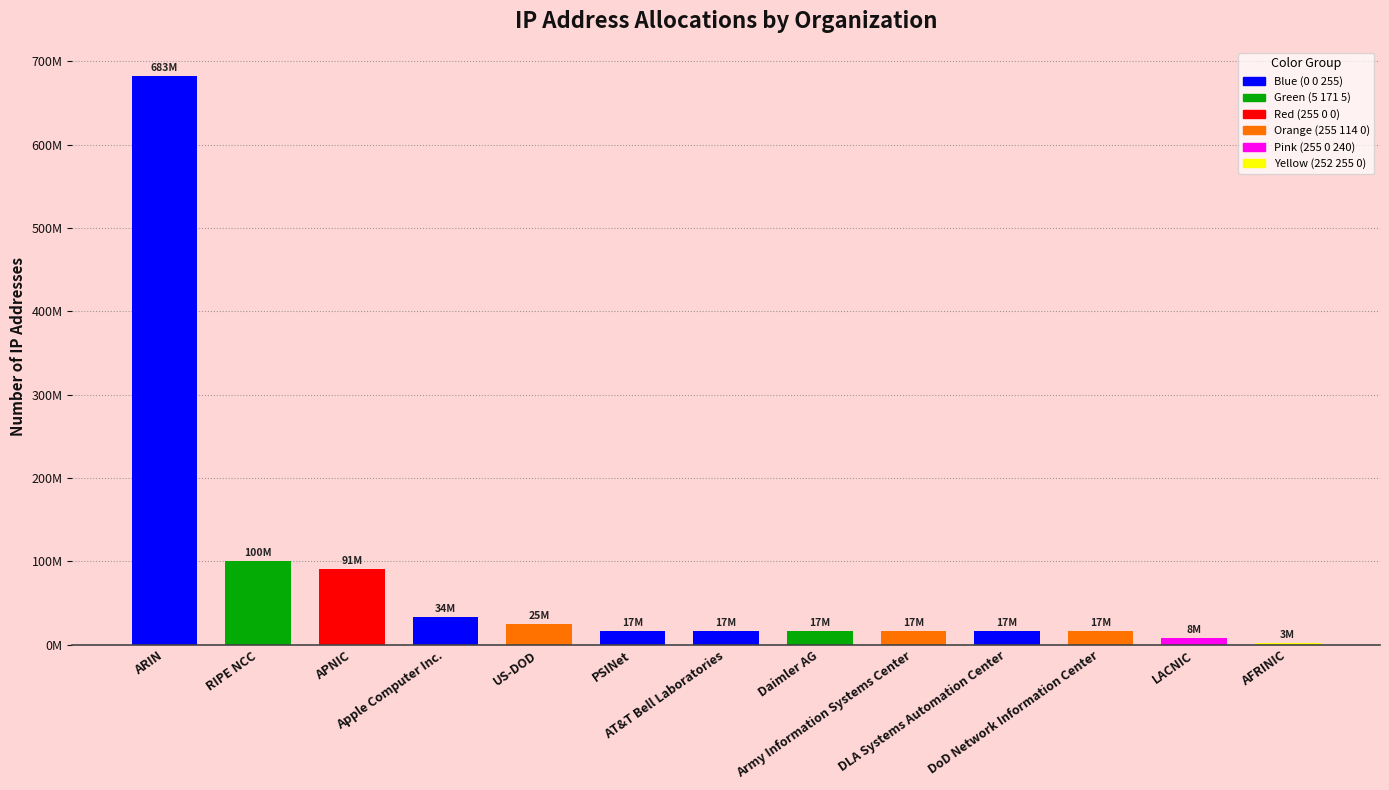

Are the bars horizontal?

No